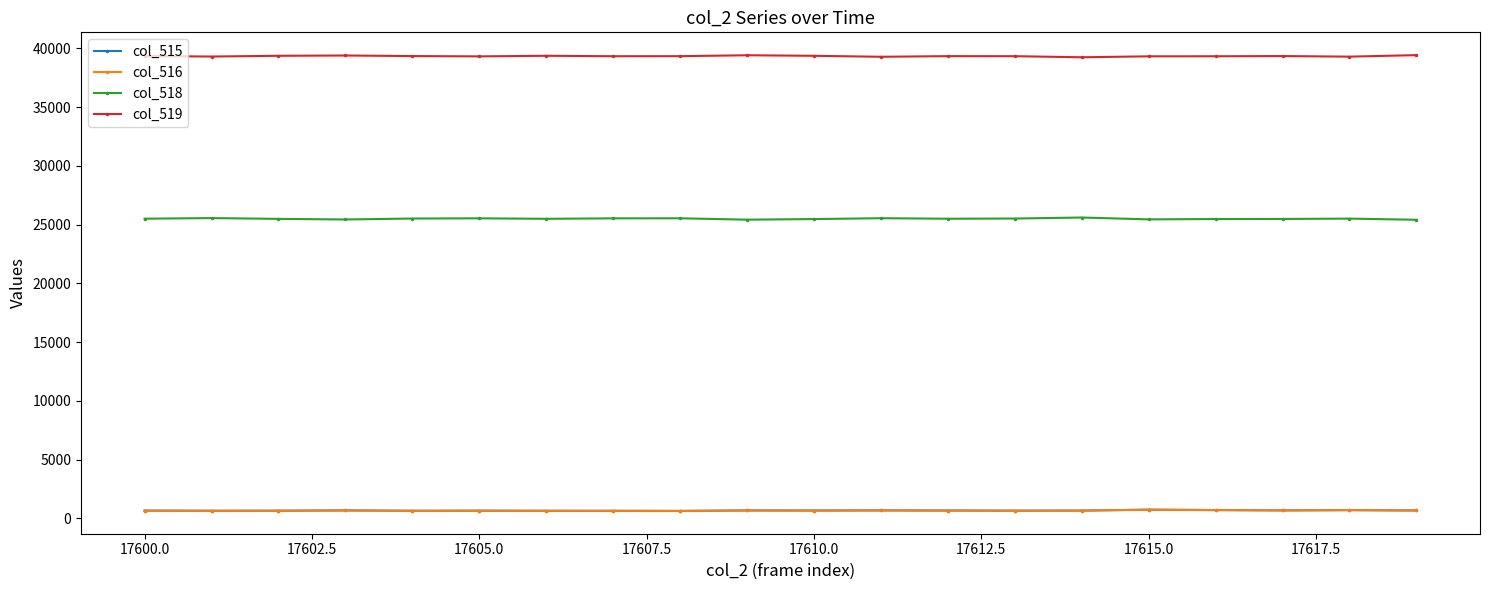

Which series has the largest total across all categories?

col_519